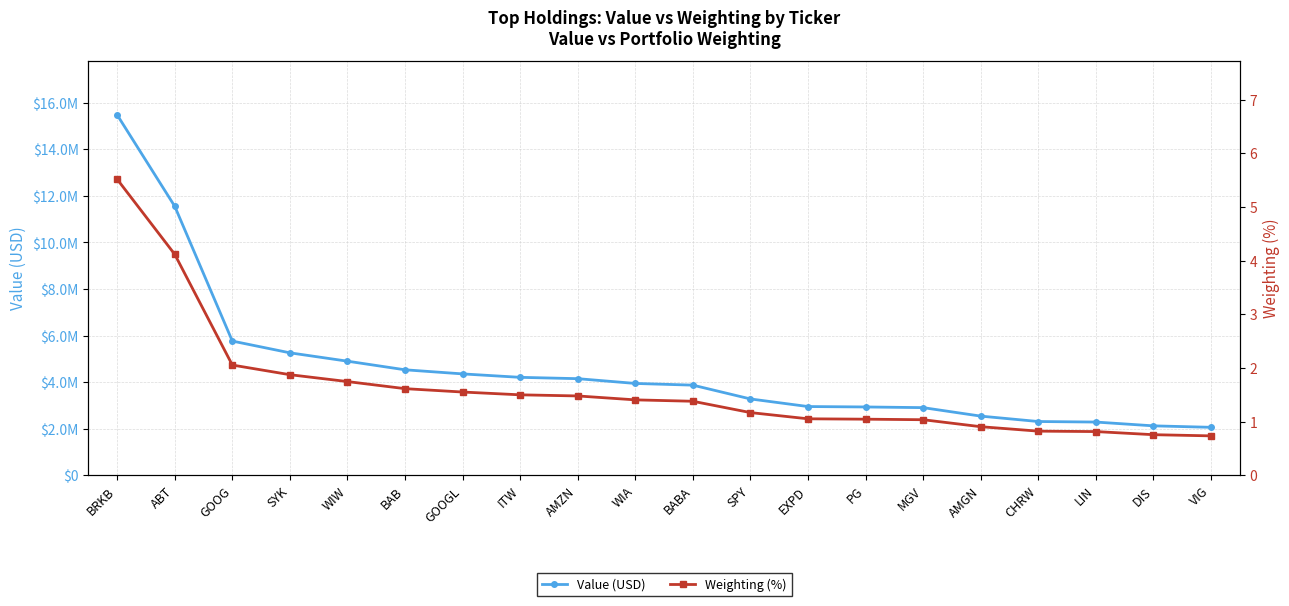

Count the number of data series in this chart.

2